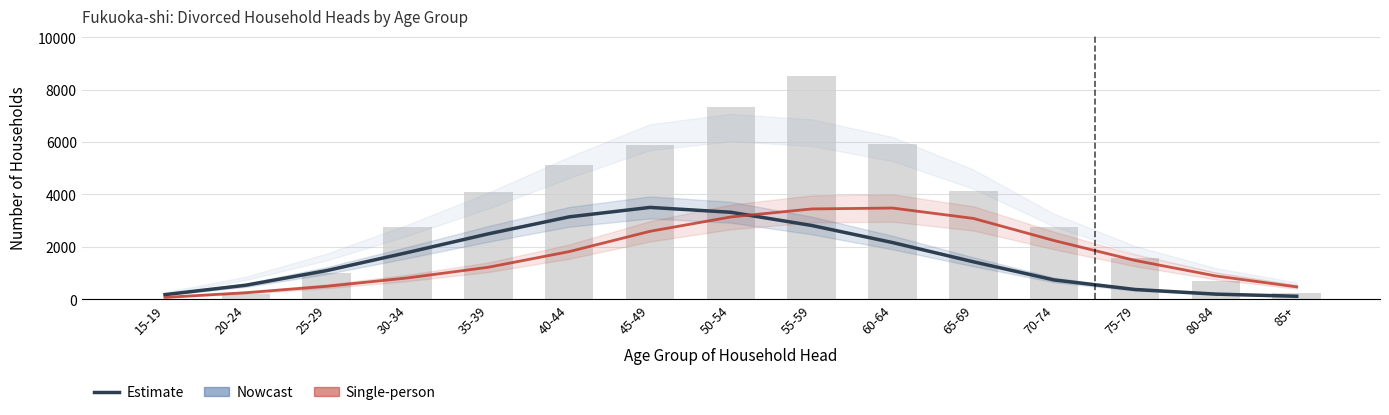

What is the maximum value for Single-person?

3479.6